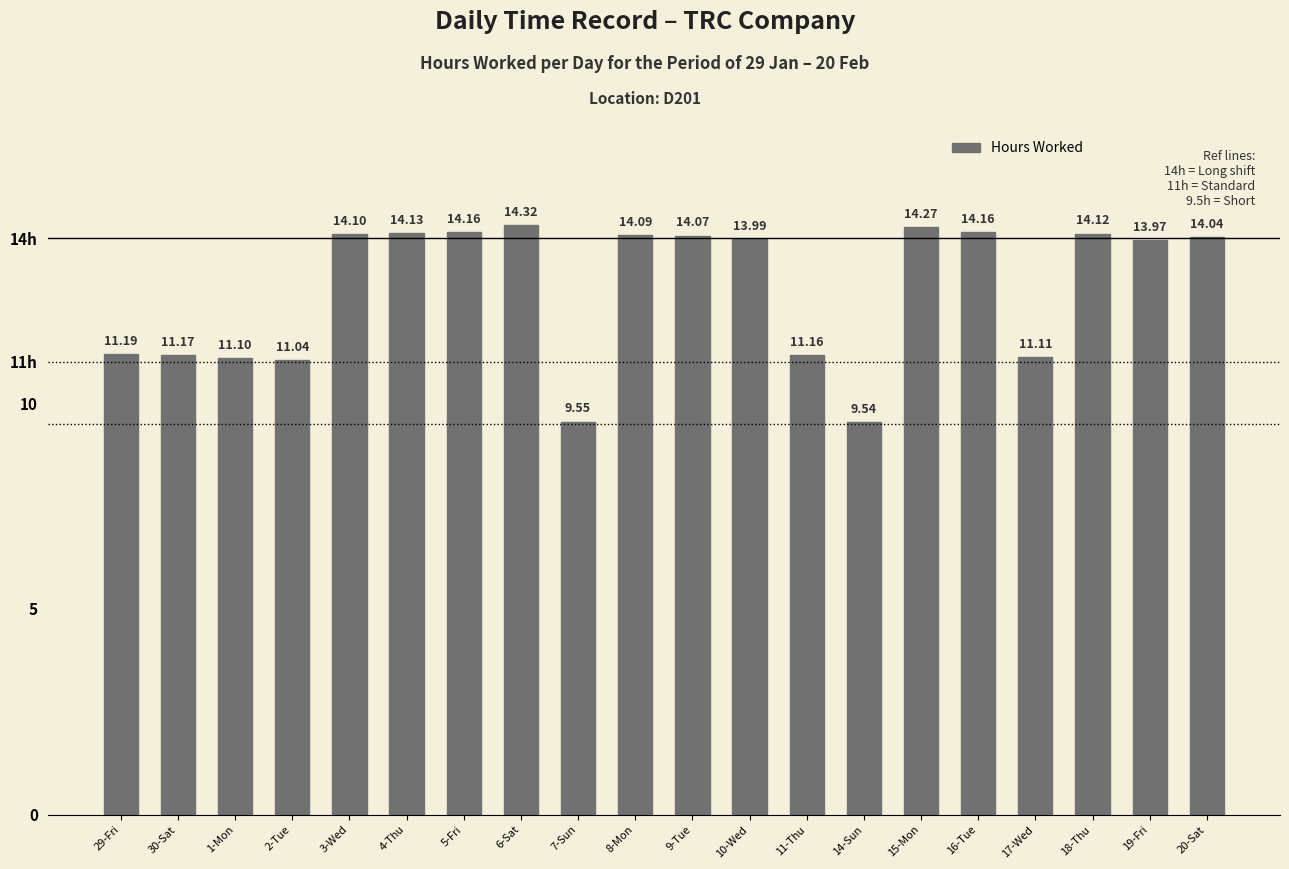

Does the chart contain any negative values?

No